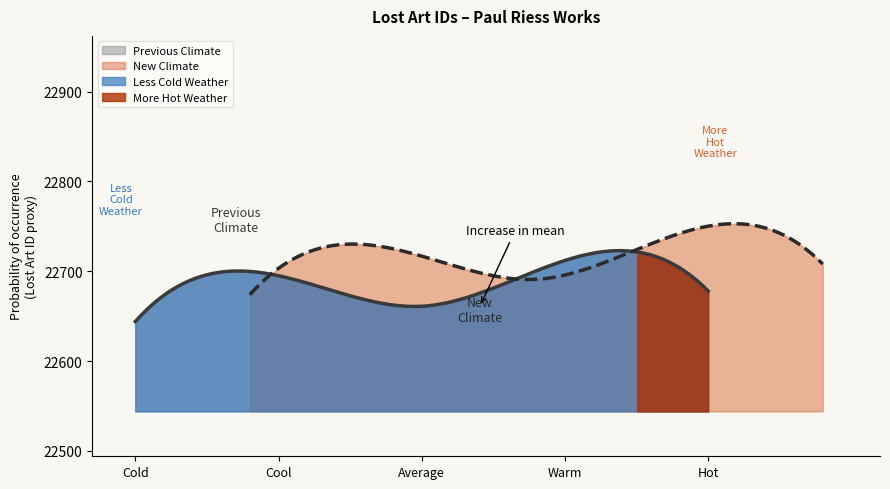

What is the minimum value for Previous Climate?

22644.0